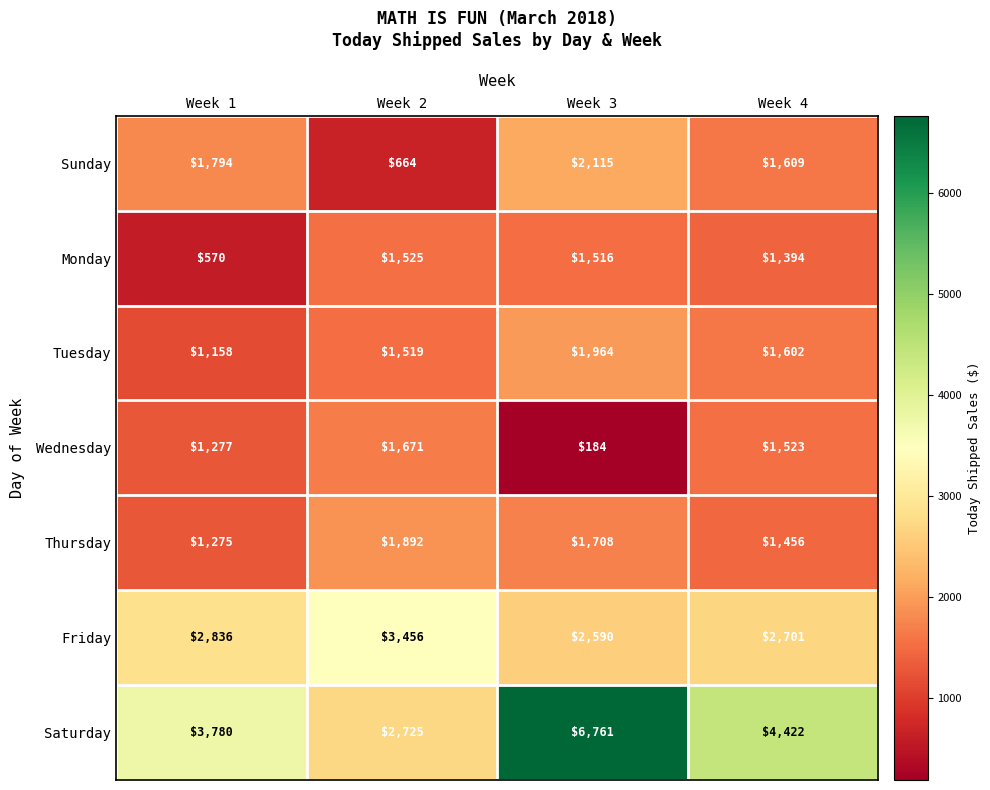

Reading left to right, what are all the values shown in this chart?

Sunday: 1794	664	2115	1609
Monday: 570	1525	1516	1394
Tuesday: 1158	1519	1964	1602
Wednesday: 1277	1671	184	1523
Thursday: 1275	1892	1708	1456
Friday: 2836	3456	2590	2701
Saturday: 3780	2725	6761	4422